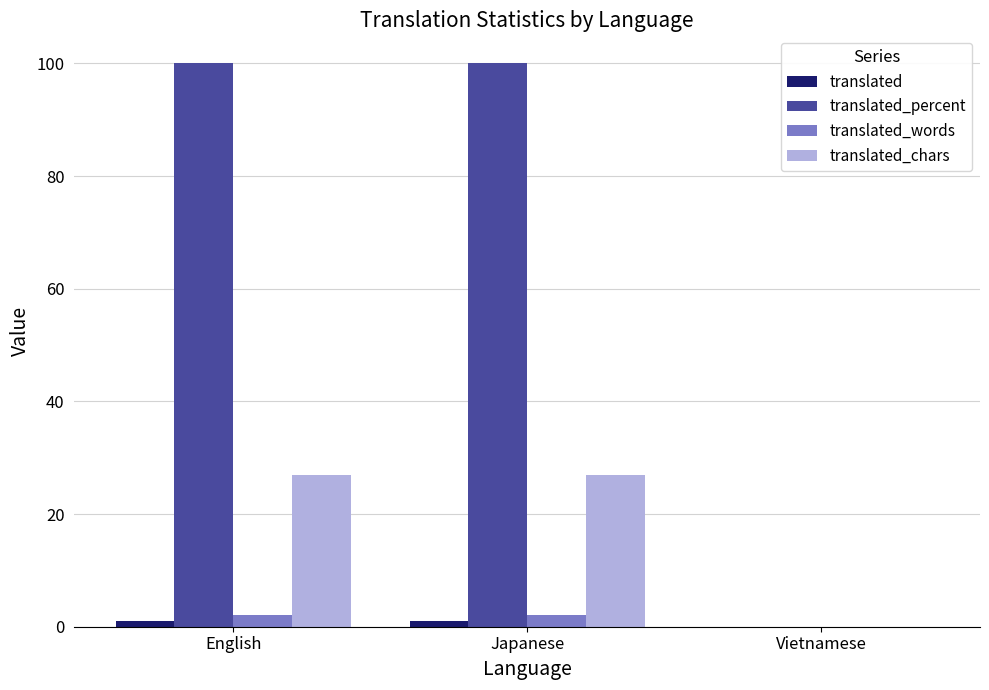

How many groups of bars are there?

3